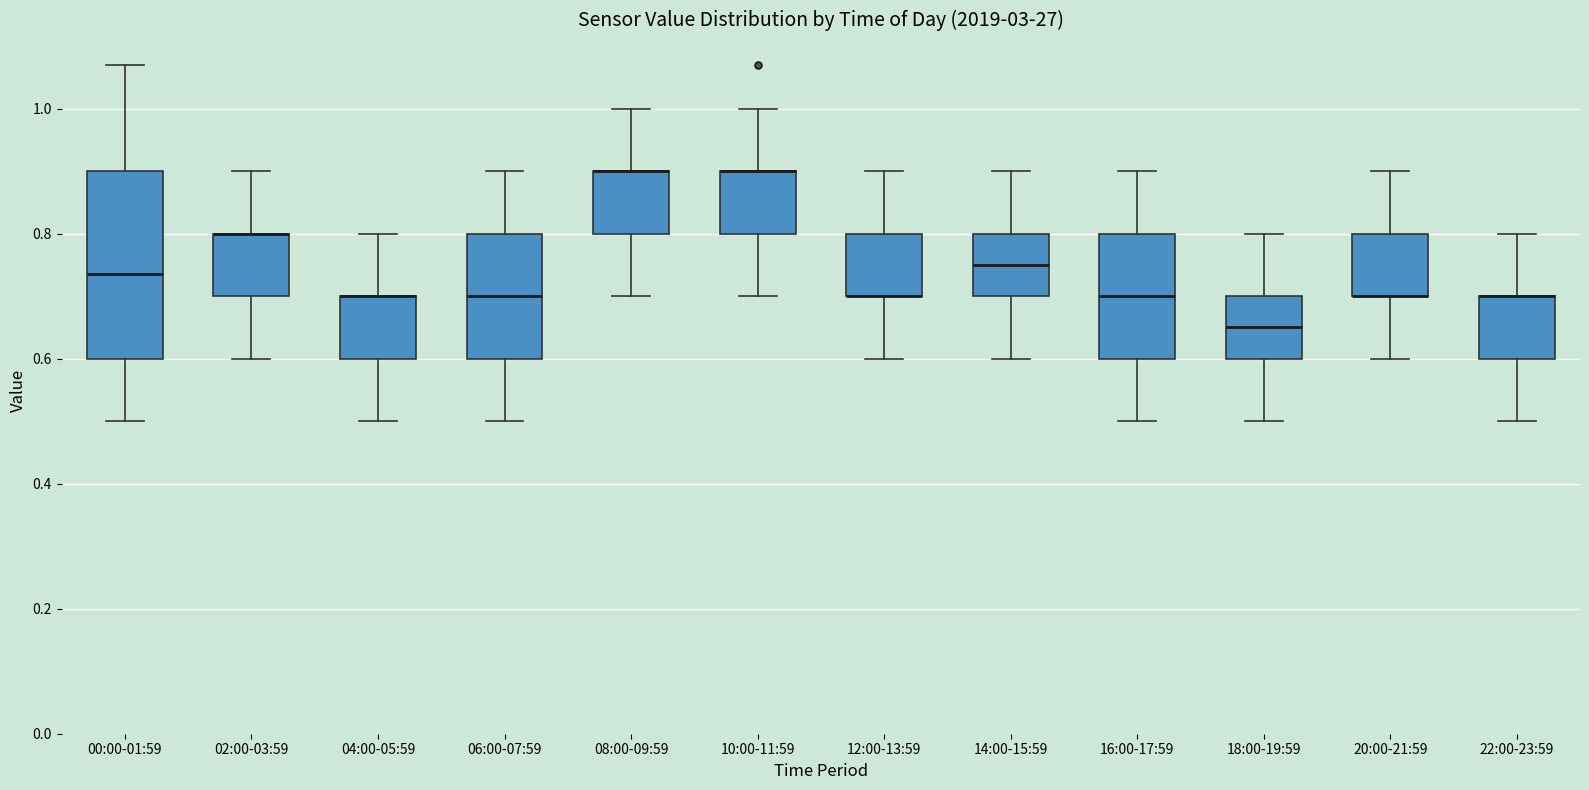

Reading left to right, transcribe this box plot: for each box, give where its median line is, the range the box spans, and where its two whiskers end, as read against the y-axis. The values are not printed on the chart, so give them approximately, as read against the axis.

00:00-01:59: median 0.74, box 0.60 to 0.90, whiskers 0.50 to 1.08
02:00-03:59: median 0.80 (drawn on the box's upper edge), box 0.70 to 0.80, whiskers 0.60 to 0.90
04:00-05:59: median 0.70 (drawn on the box's upper edge), box 0.60 to 0.70, whiskers 0.50 to 0.80
06:00-07:59: median 0.70, box 0.60 to 0.80, whiskers 0.50 to 0.90
08:00-09:59: median 0.90 (drawn on the box's upper edge), box 0.80 to 0.90, whiskers 0.70 to 1.00
10:00-11:59: median 0.90 (drawn on the box's upper edge), box 0.80 to 0.90, whiskers 0.70 to 1.00
12:00-13:59: median 0.70 (drawn on the box's lower edge), box 0.70 to 0.80, whiskers 0.60 to 0.90
14:00-15:59: median 0.76, box 0.70 to 0.80, whiskers 0.60 to 0.90
16:00-17:59: median 0.70, box 0.60 to 0.80, whiskers 0.50 to 0.90
18:00-19:59: median 0.66, box 0.60 to 0.70, whiskers 0.50 to 0.80
20:00-21:59: median 0.70 (drawn on the box's lower edge), box 0.70 to 0.80, whiskers 0.60 to 0.90
22:00-23:59: median 0.70 (drawn on the box's upper edge), box 0.60 to 0.70, whiskers 0.50 to 0.80